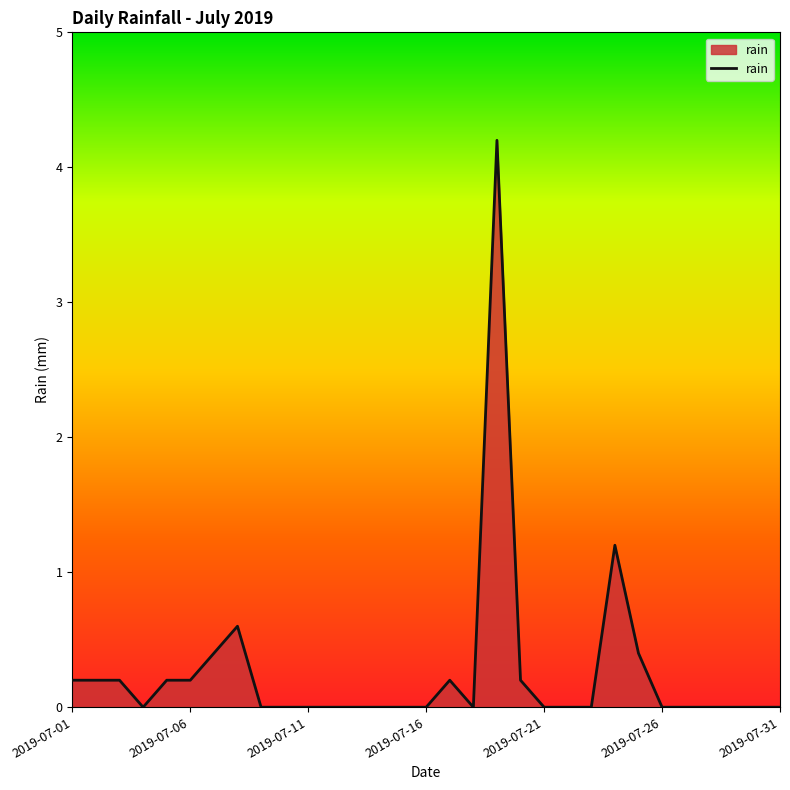

What is the difference between the maximum and minimum values?

4.2